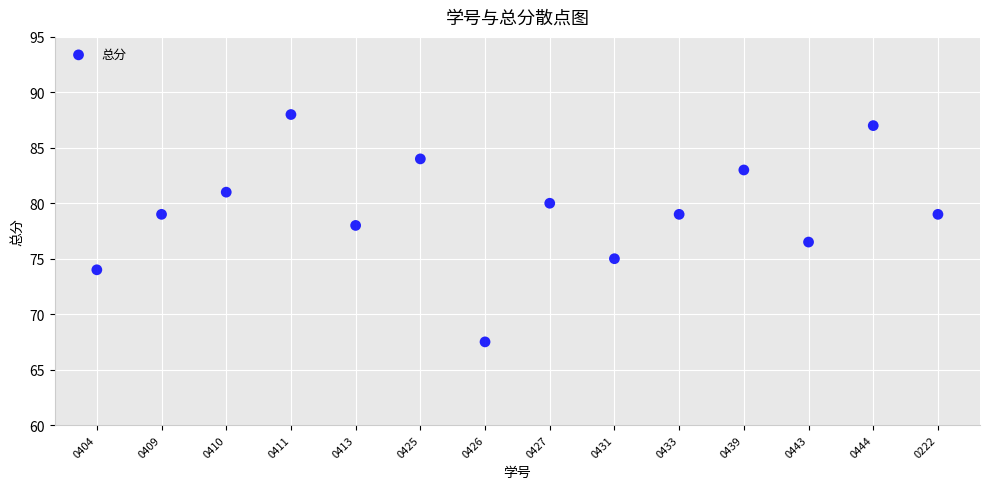

What is the range of Y values (max minus min)?

20.5